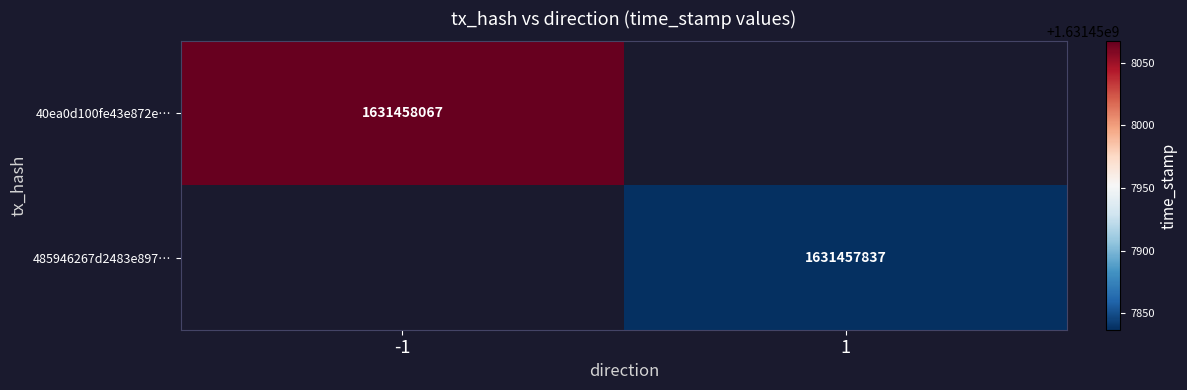

True or false: 40ea0d100fe43e872e… has a value of 443767648 at -1.

False